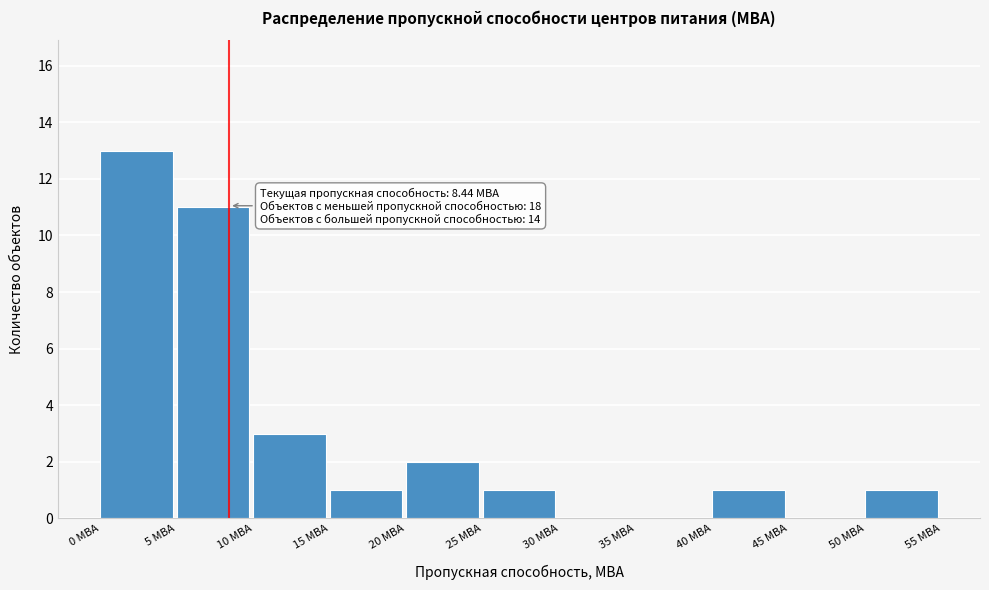

Which range on the x-axis has the tallest bar?

0 to 5